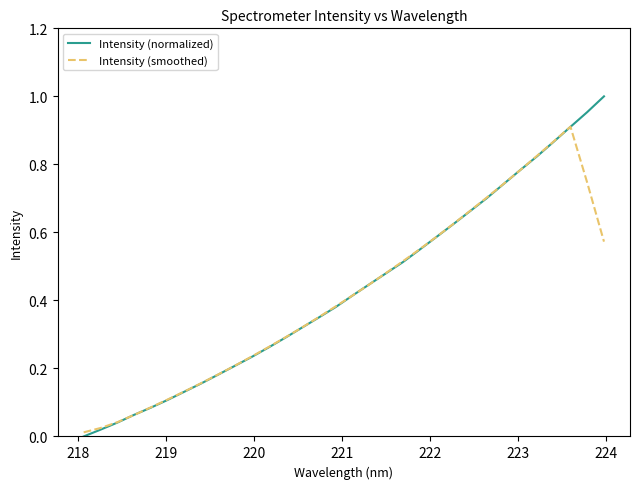

List the series in order of their overall mean, highest first.

Intensity (normalized), Intensity (smoothed)